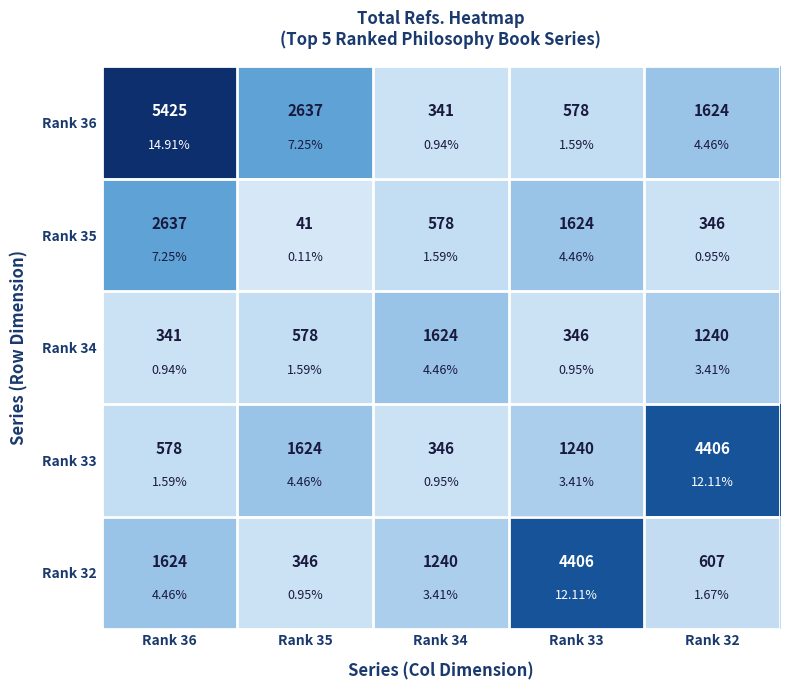

The value of Rank 36 at Rank 32 is 2396. True or false?

False